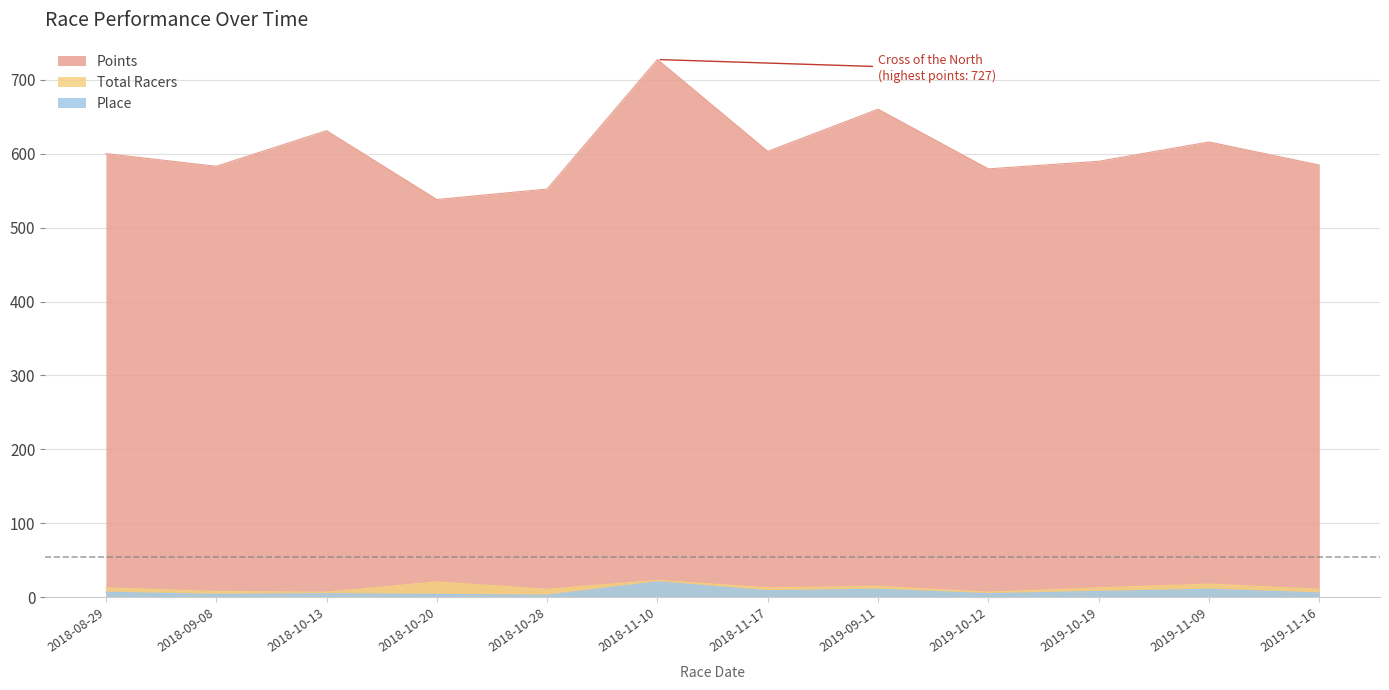

Reading right to left, list all the values displayed in this chart.

Place: 2019-11-16=6.0	2019-11-09=11.0	2019-10-19=8.0	2019-10-12=5.0	2019-09-11=11.0	2018-11-17=9.0	2018-11-10=21.0	2018-10-28=3.0	2018-10-20=4.0	2018-10-13=5.0	2018-09-08=4.0	2018-08-29=7.0
Total Racers: 2019-11-16=11.0	2019-11-09=18.0	2019-10-19=13.0	2019-10-12=7.0	2019-09-11=15.0	2018-11-17=13.0	2018-11-10=23.0	2018-10-28=11.0	2018-10-20=21.0	2018-10-13=7.0	2018-09-08=8.0	2018-08-29=13.0
Points: 2019-11-16=584.5	2019-11-09=615.8	2019-10-19=589.6	2019-10-12=579.4	2019-09-11=660.0	2018-11-17=603.0	2018-11-10=727.2	2018-10-28=552.1	2018-10-20=537.9	2018-10-13=631.0	2018-09-08=582.8	2018-08-29=600.0